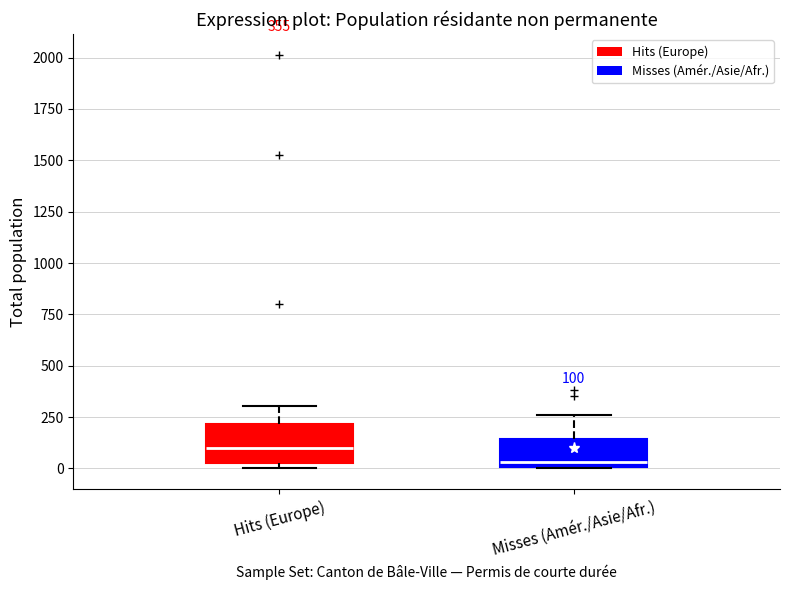

Which box has the highest median line?

Hits (Europe)